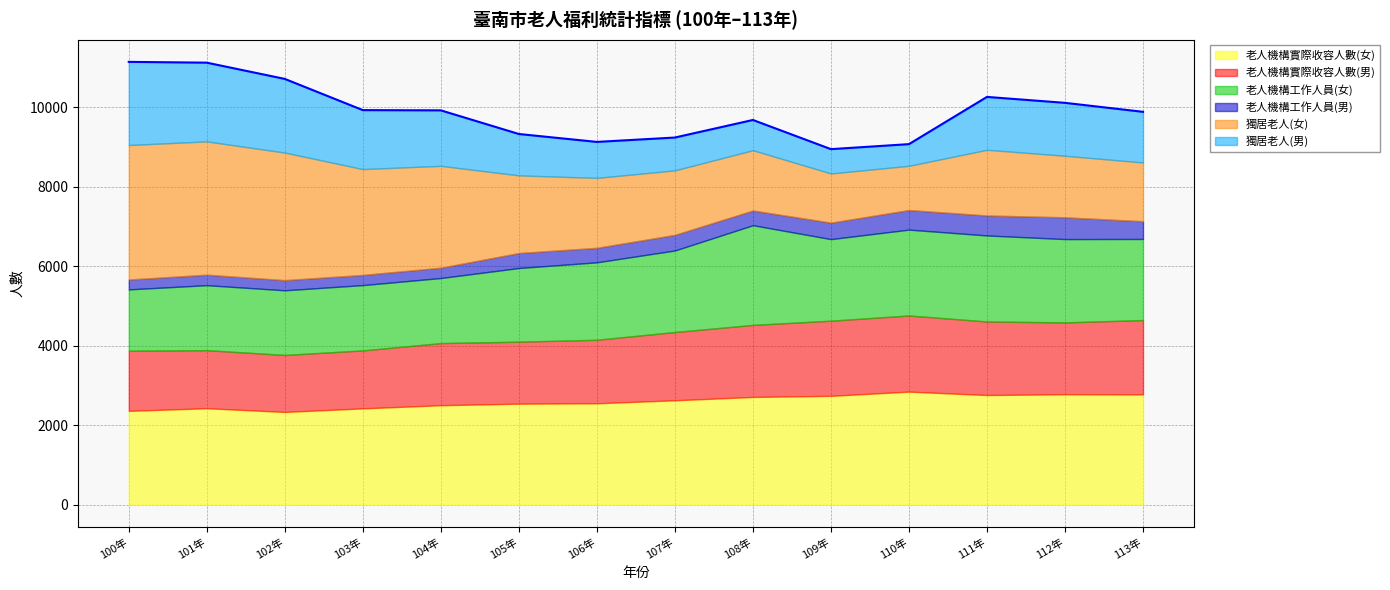

How many data points in 老人機構實際收容人數(男) are less than 1718?

7